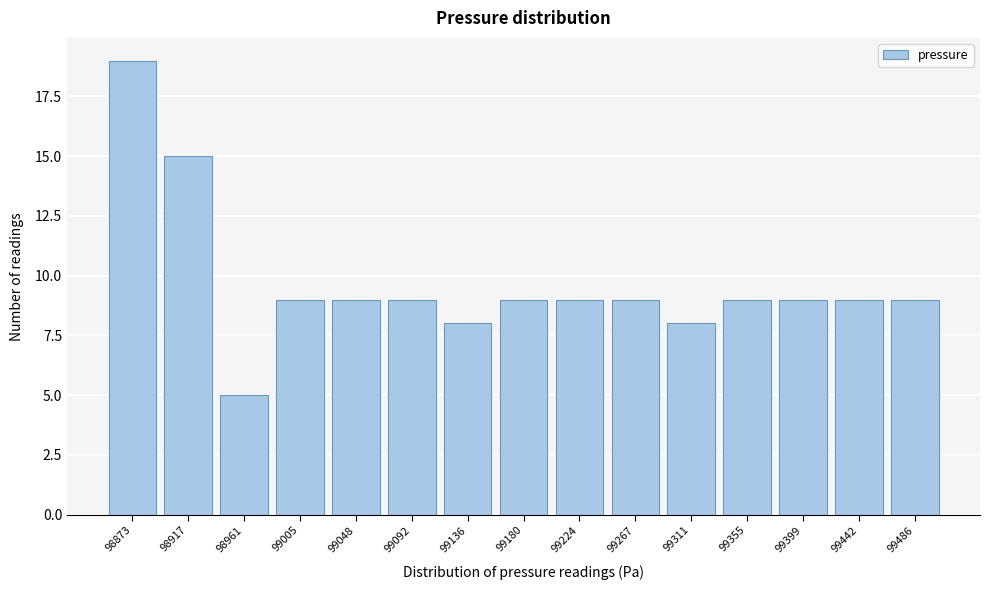

Reading left to right, list all the values displayed in this chart.

19	15	5	9	9	9	8	9	9	9	8	9	9	9	9